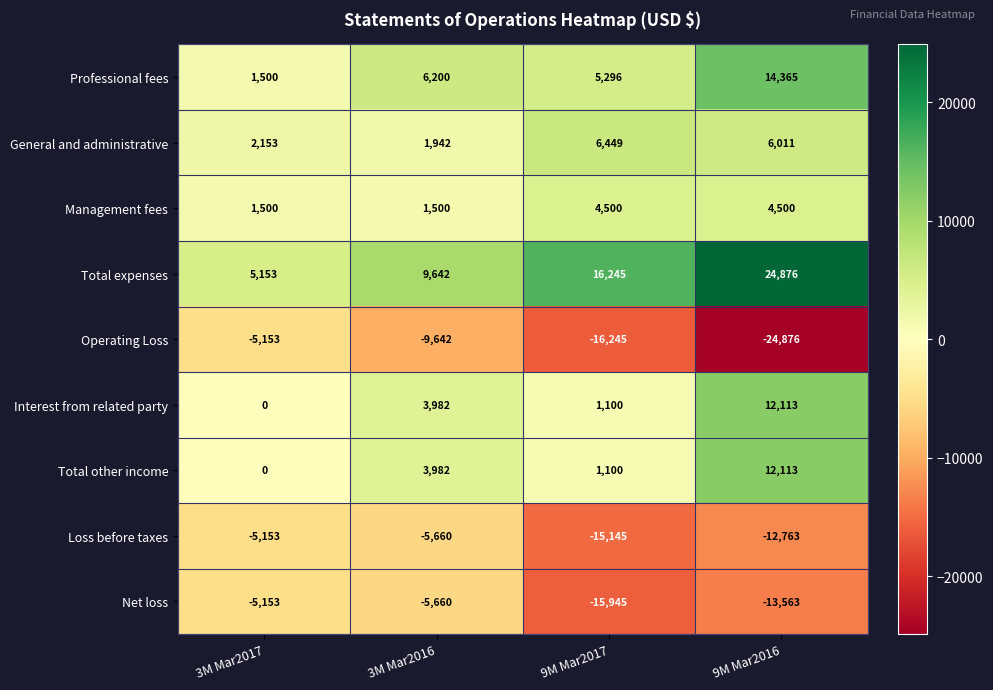

What is the highest value of the Management fees series?

4500